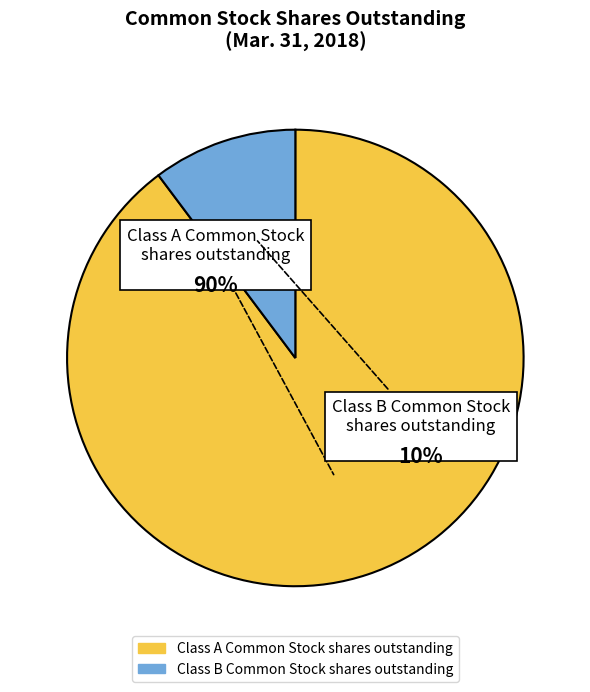

To the nearest percent, what is the average slice percentage?

50%